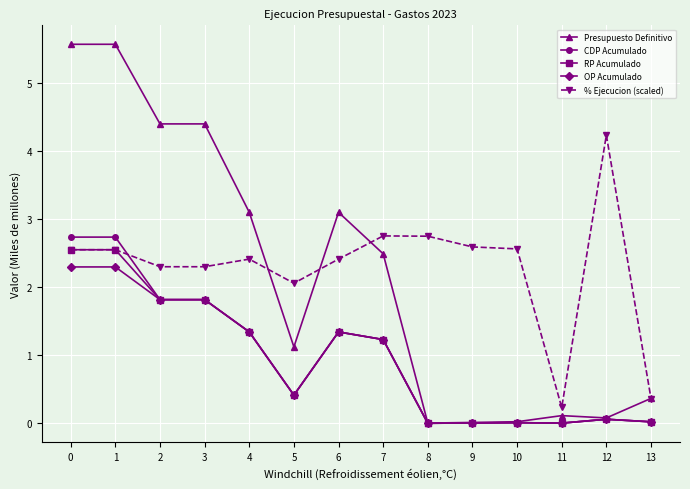

What is the sum of all CDP Acumulado values?

13.6